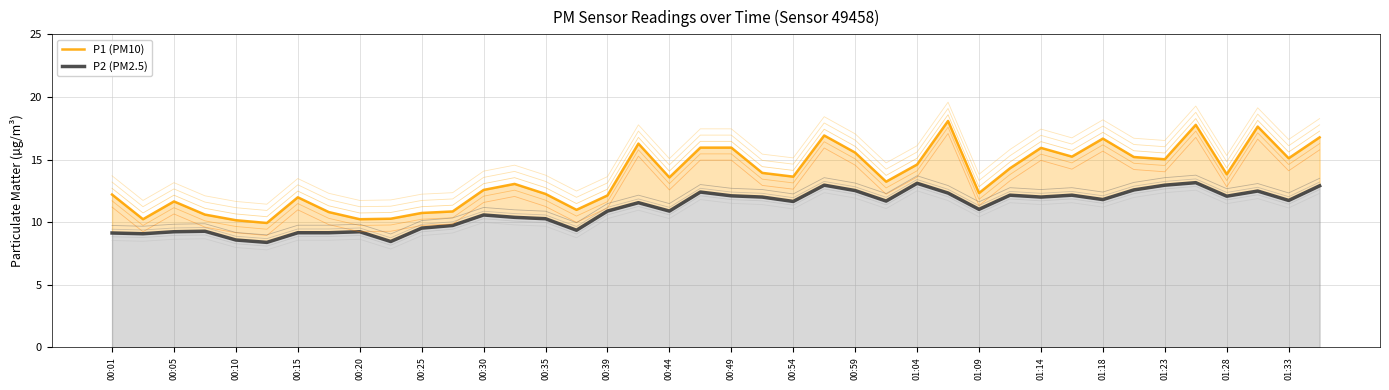

Which series changed the most between 01:09 and 01:18?

P1 (PM10)